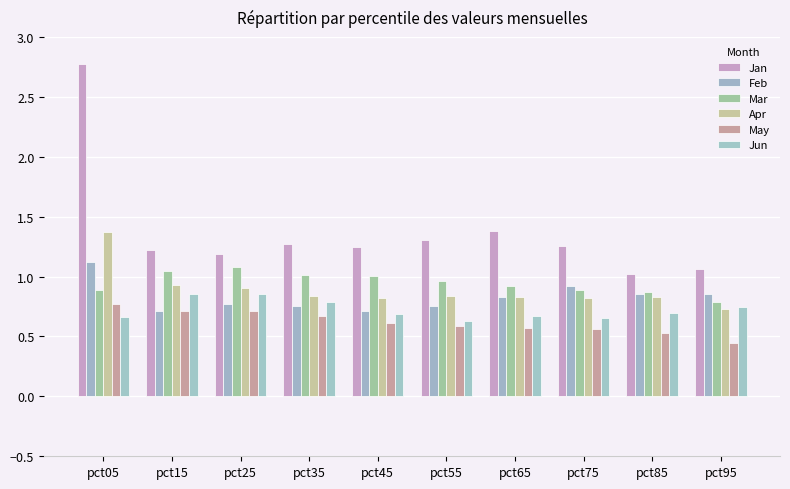

How many distinct data groups are displayed?

6